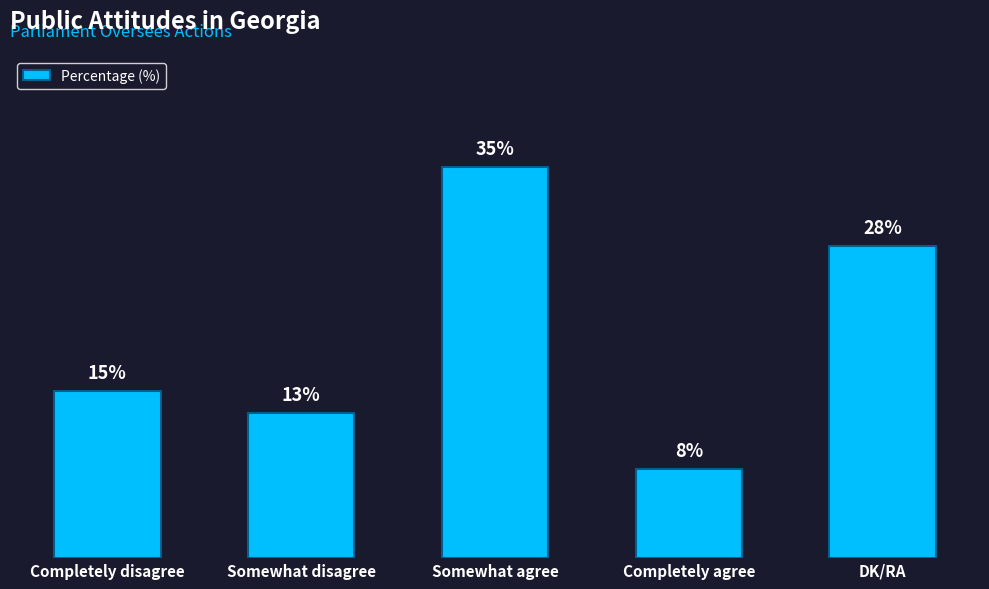

What is the label of the 1st bar from the left?

Completely disagree